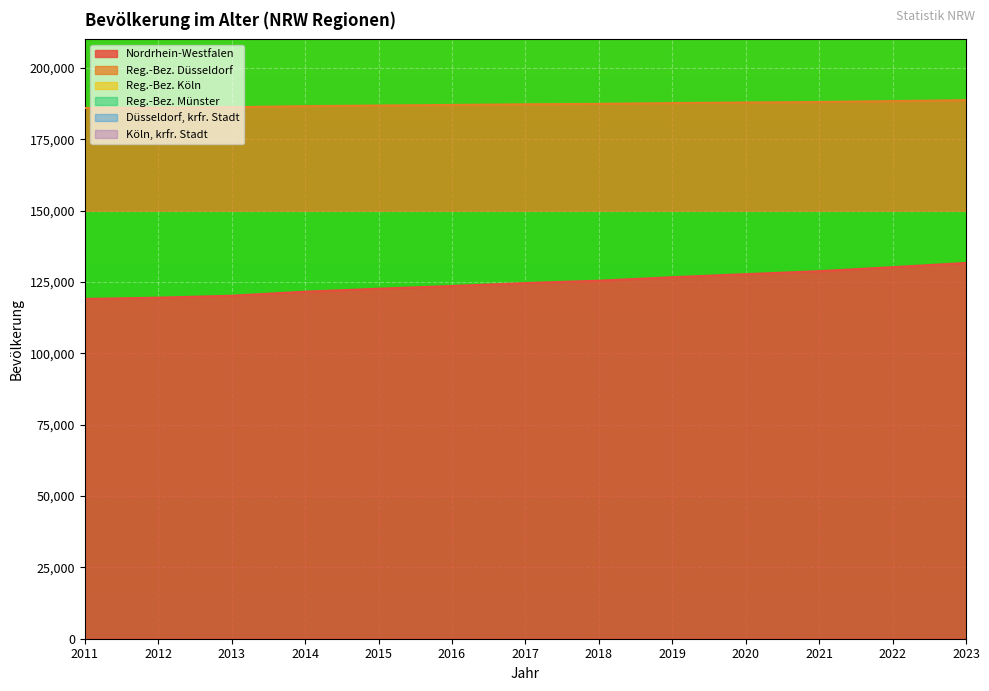

What is the minimum value for Nordrhein-Westfalen?

119059.6